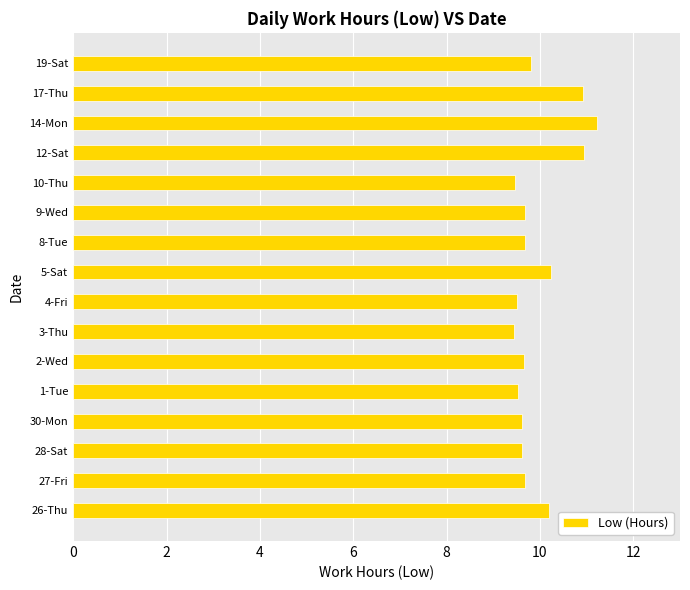

What is the sum of the values at 27-Fri and 9-Wed?

19.4